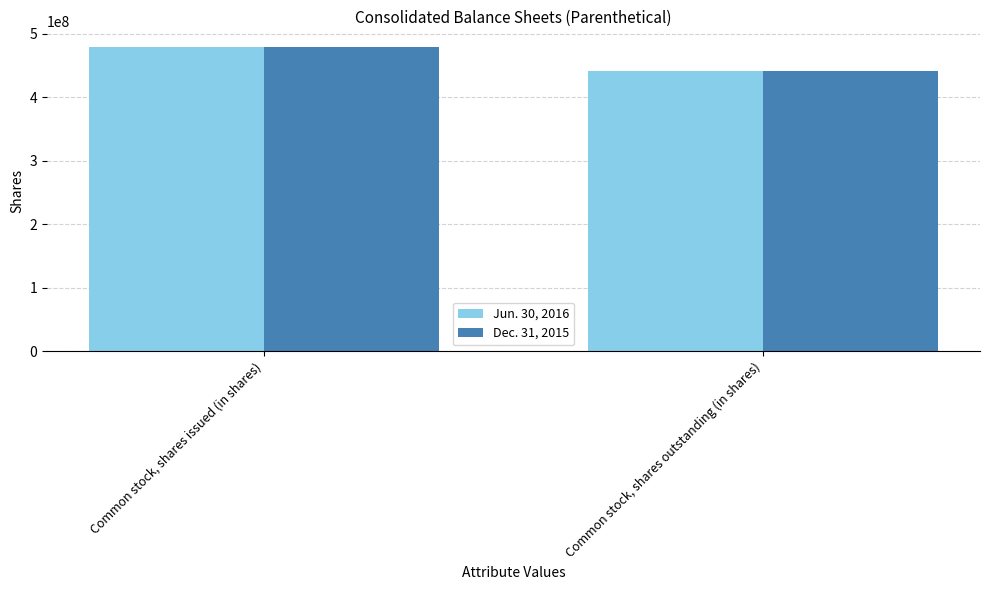

Reading right to left, extract all data points from this chart.

Jun. 30, 2016: 441819964	479678090
Dec. 31, 2015: 441819964	479678090